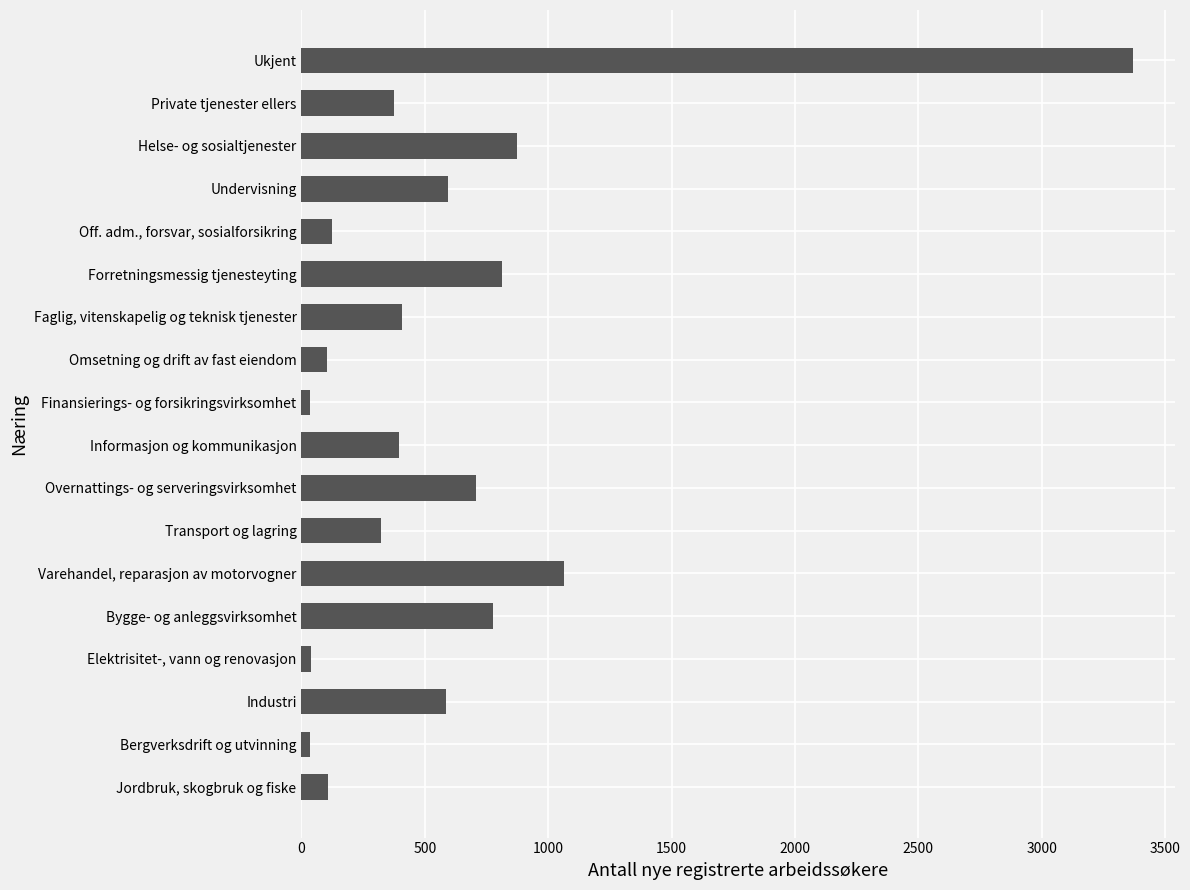

What is the difference between the maximum and minimum values?

3334